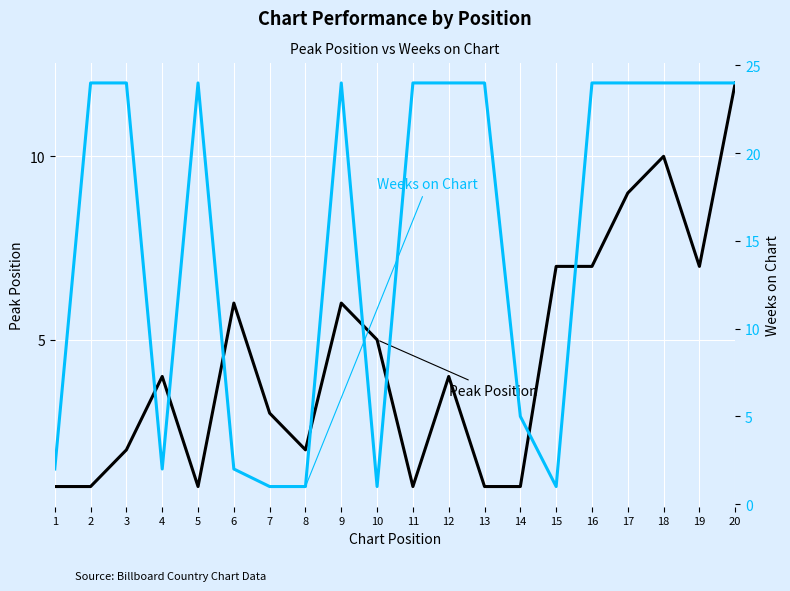

Rank the series by their average value, from highest to lowest.

Weeks on Chart, Peak Position